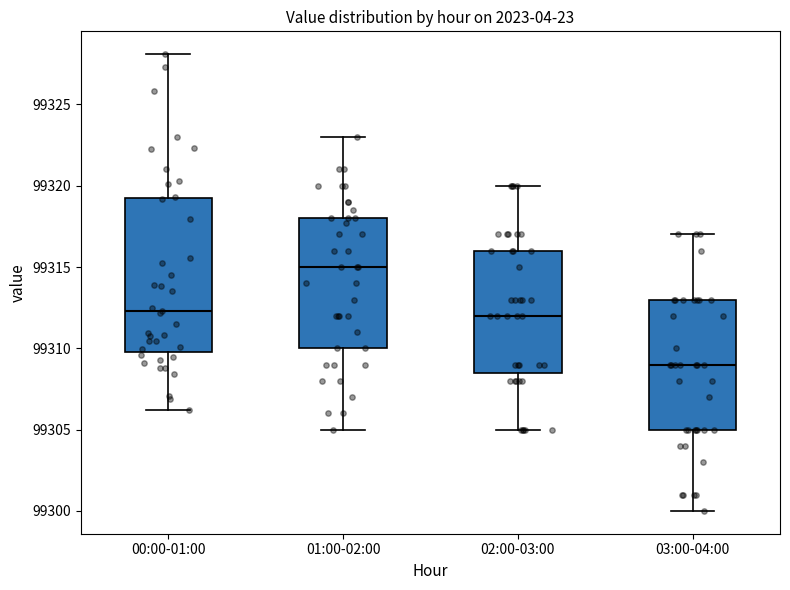

Comparing the boxes themselves (not the whiskers), which one is the tallest?

00:00-01:00